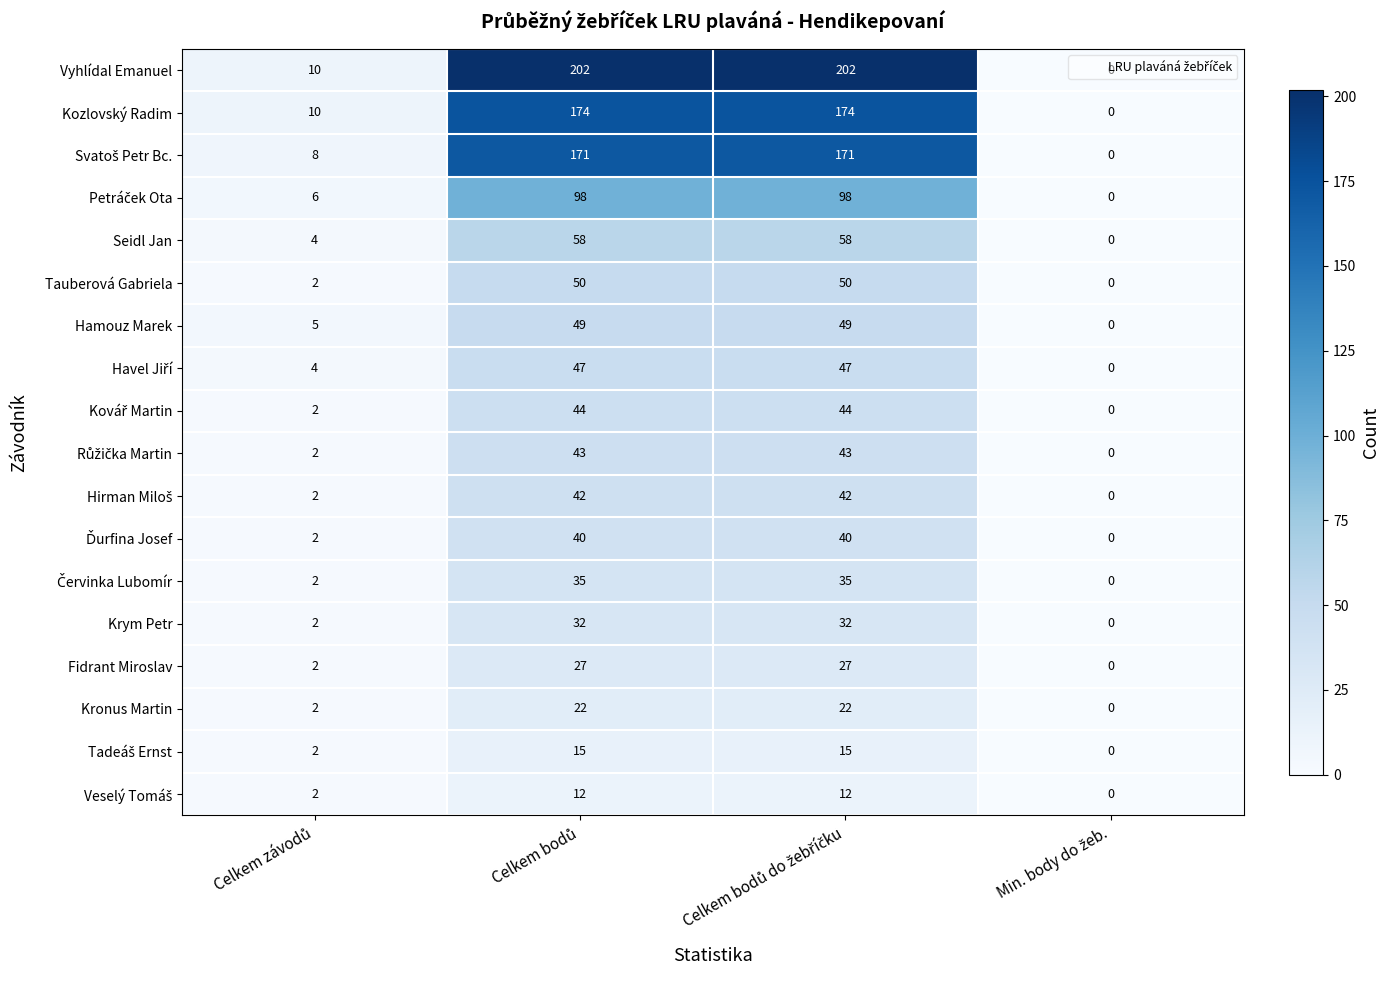

What is the greatest value displayed?

202